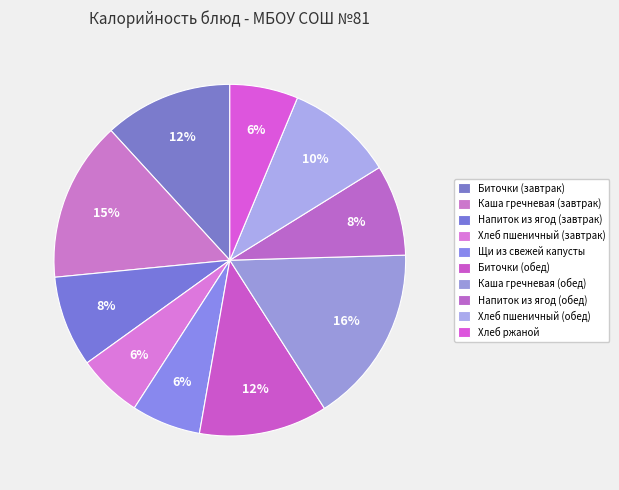

Approximately how many times larger is the value at Хлеб пшеничный (обед) compared to Хлеб ржаной?

1.6